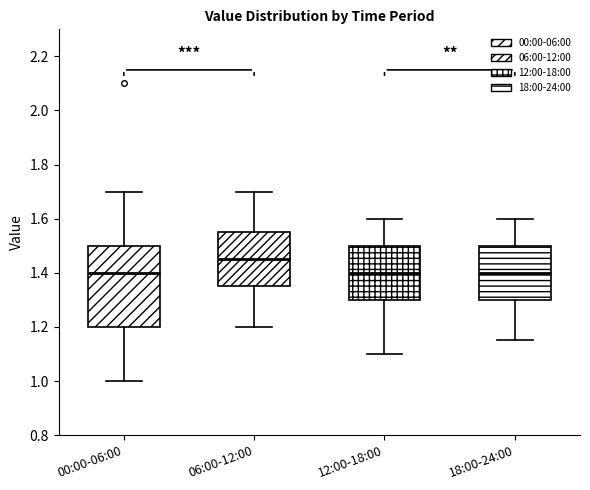

Reading left to right, transcribe this box plot: for each box, give where its median line is, the range the box spans, and where its two whiskers end, as read against the y-axis. The values are not printed on the chart, so give them approximately, as read against the axis.

00:00-06:00: median 1.40, box 1.20 to 1.50, whiskers 1.00 to 1.70
06:00-12:00: median 1.46, box 1.36 to 1.56, whiskers 1.20 to 1.70
12:00-18:00: median 1.40, box 1.30 to 1.50, whiskers 1.10 to 1.60
18:00-24:00: median 1.40, box 1.30 to 1.50, whiskers 1.16 to 1.60